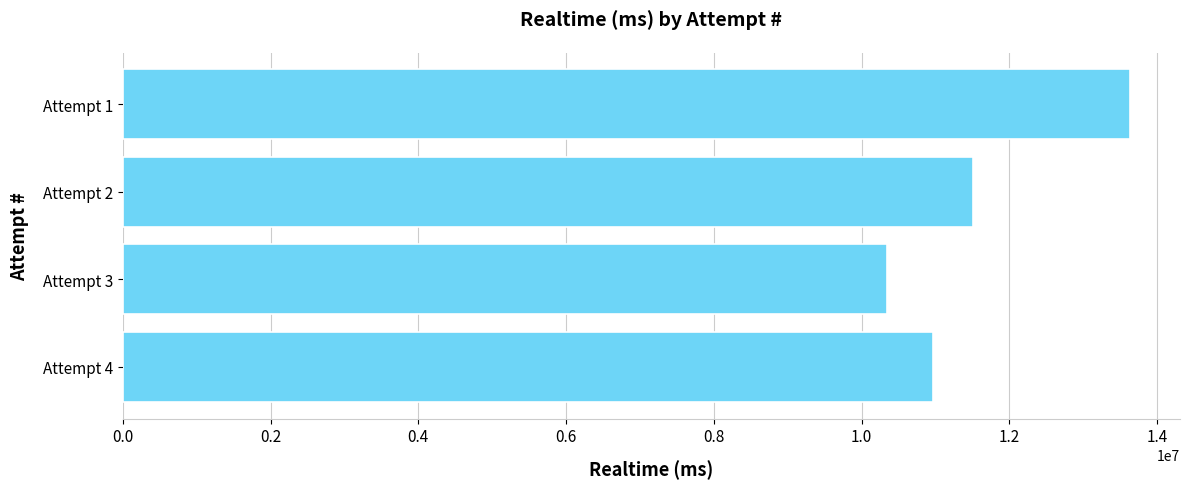

List the labels in order of value, smallest first.

Attempt 3, Attempt 4, Attempt 2, Attempt 1